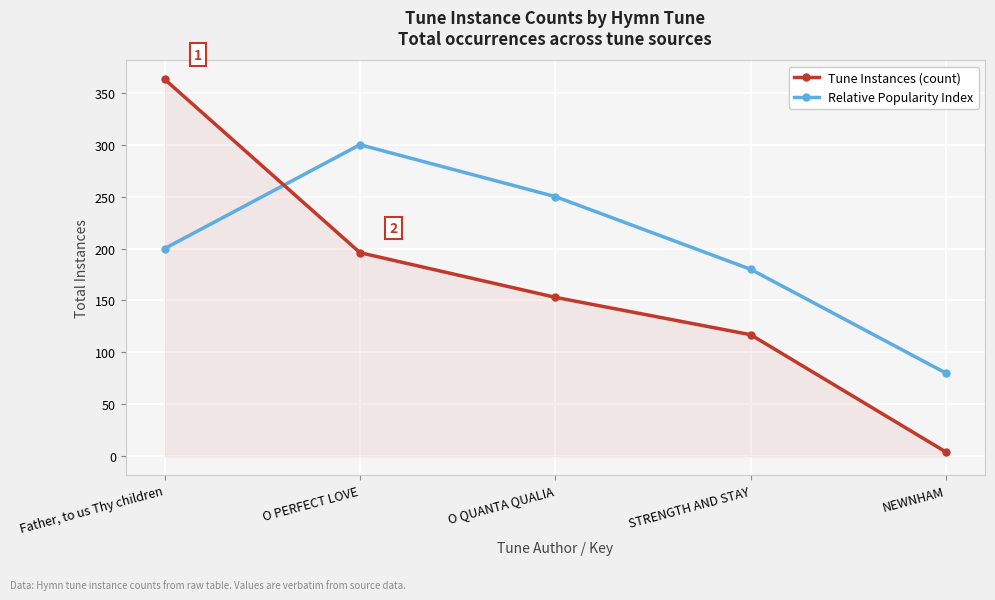

List the series in order of their peak value, lowest first.

Relative Popularity Index, Tune Instances (count)